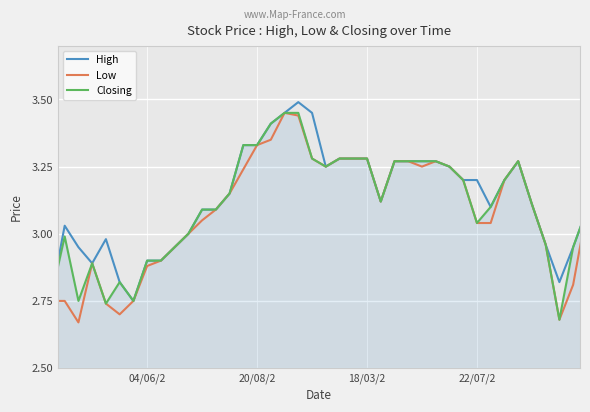

Rank the series by their average value, from lowest to highest.

Low, Closing, High